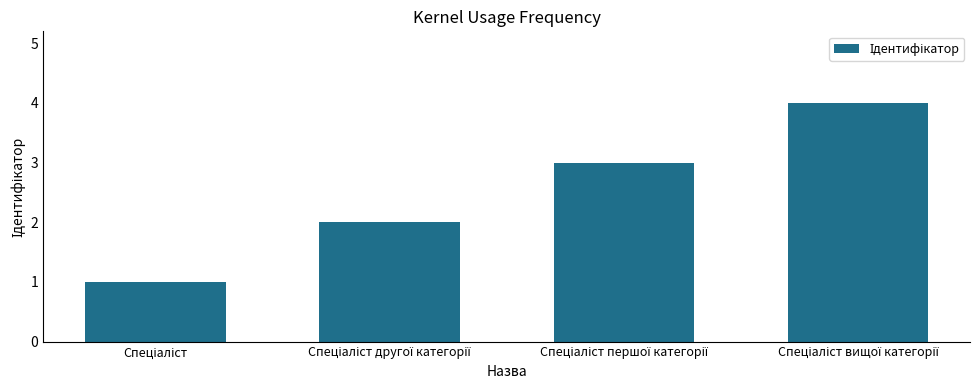

What is the sum of all values?

10